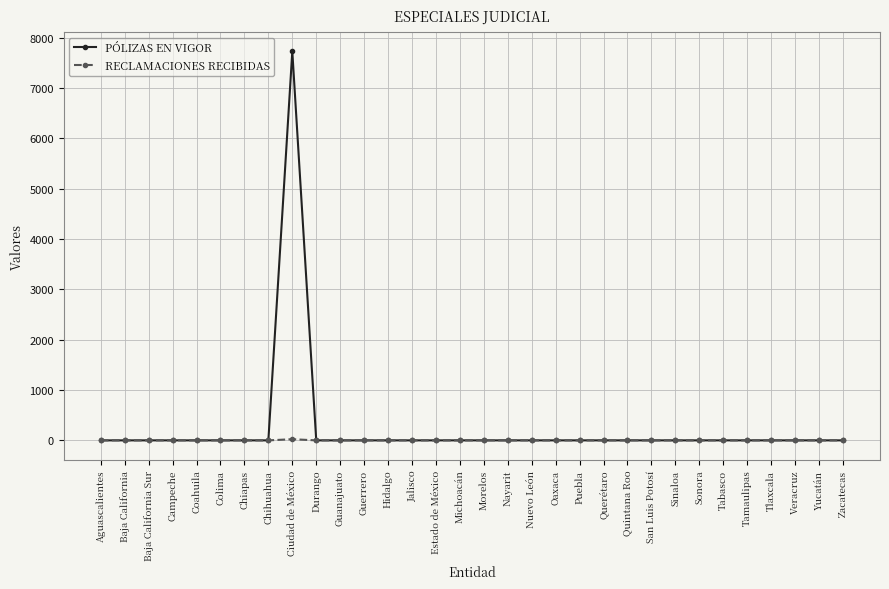

Which label corresponds to the largest value in the chart?

Ciudad de México